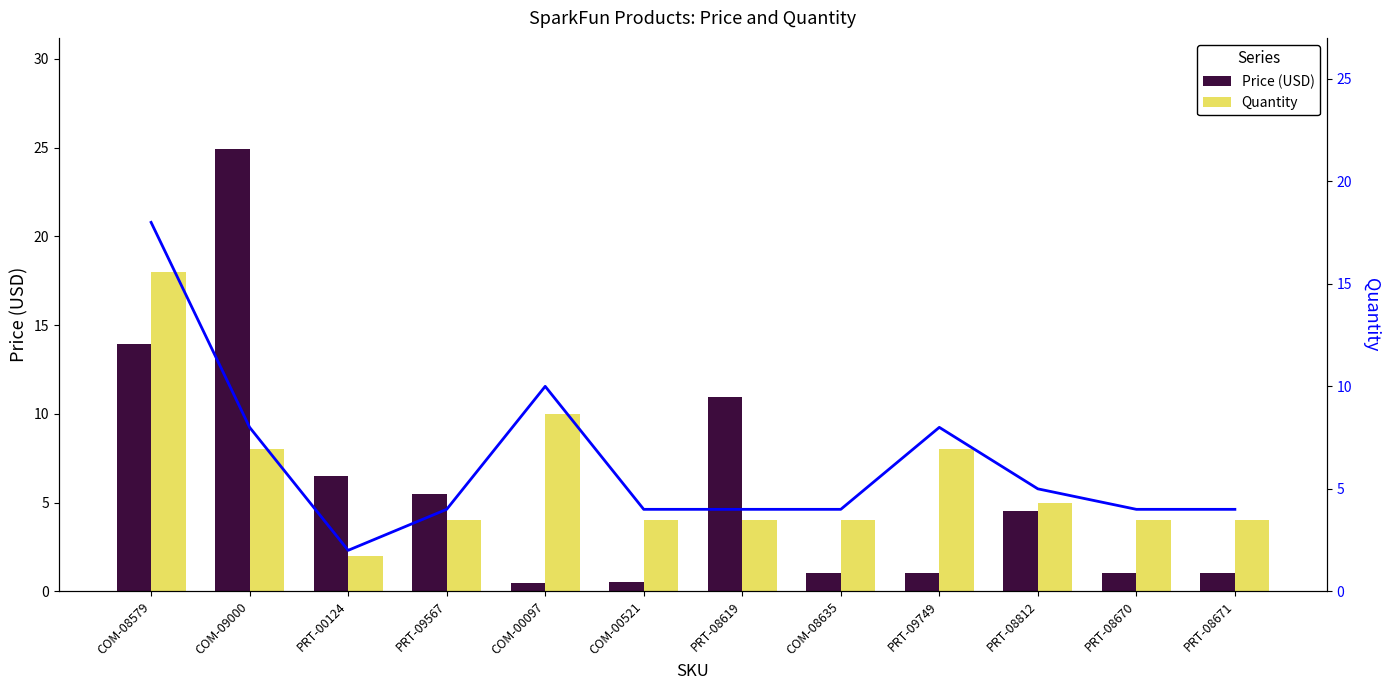

Which label corresponds to the largest value in the chart?

COM-09000